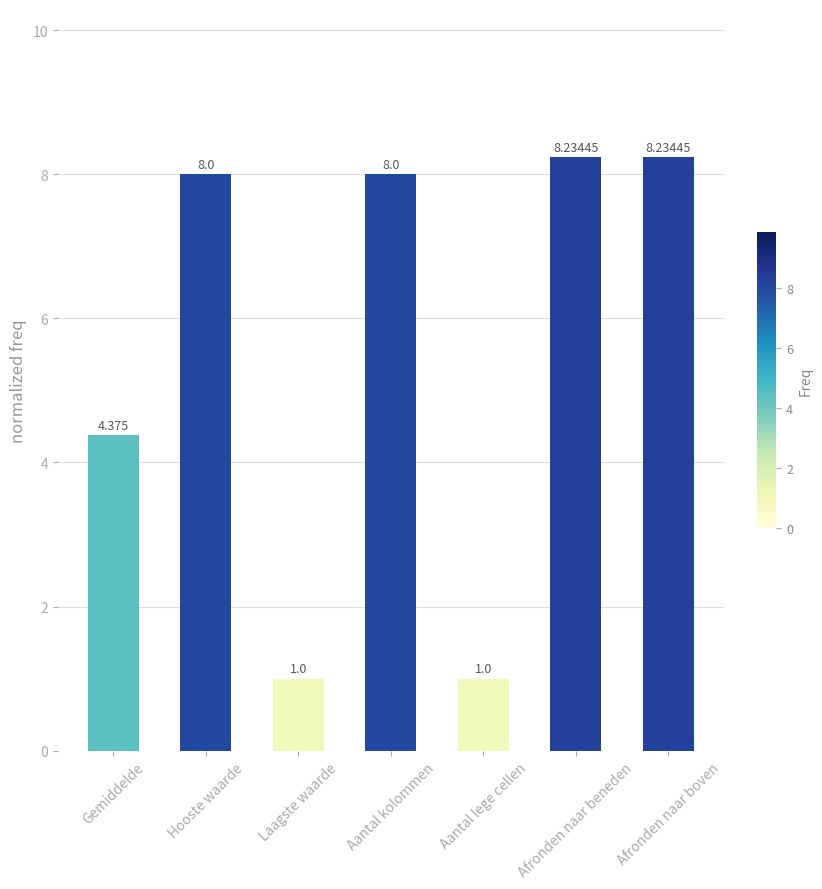

Which has a higher value, Aantal kolommen or Laagste waarde?

Aantal kolommen